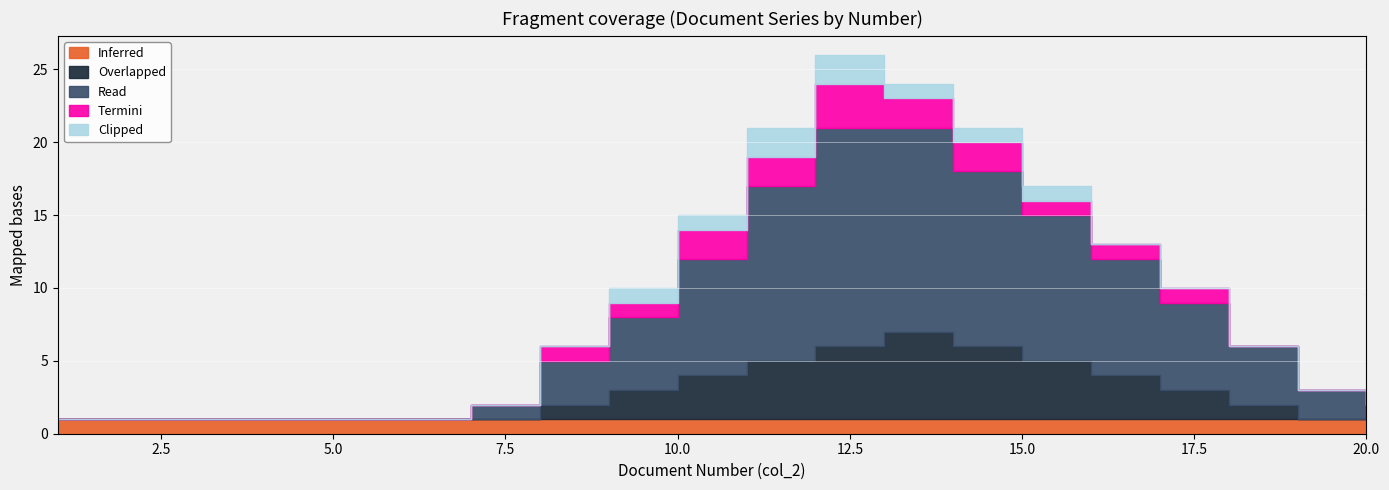

How many lines are shown in the chart?

5